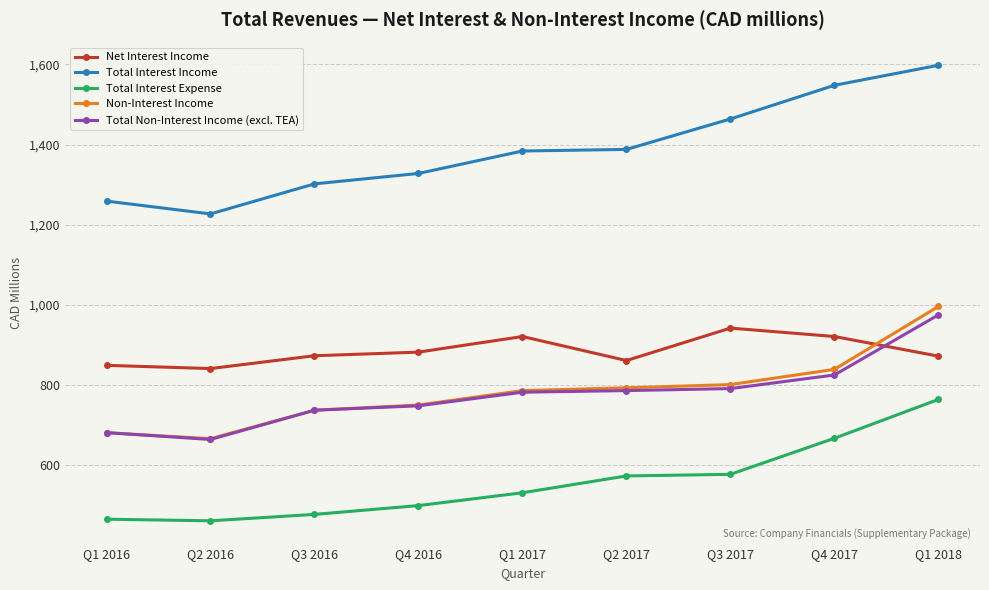

At which label is Total Non-Interest Income (excl. TEA) closest to 819?

Q4 2017